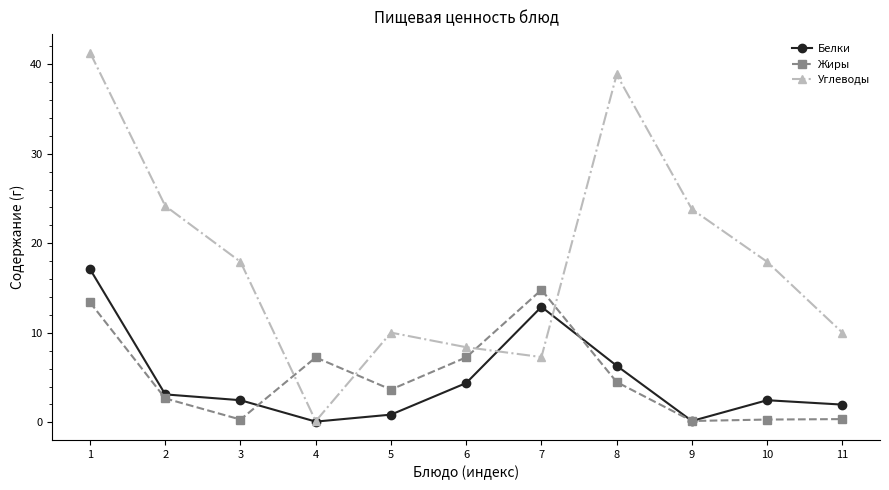

Is it true that Углеводы equals 39.3 at 9?

False